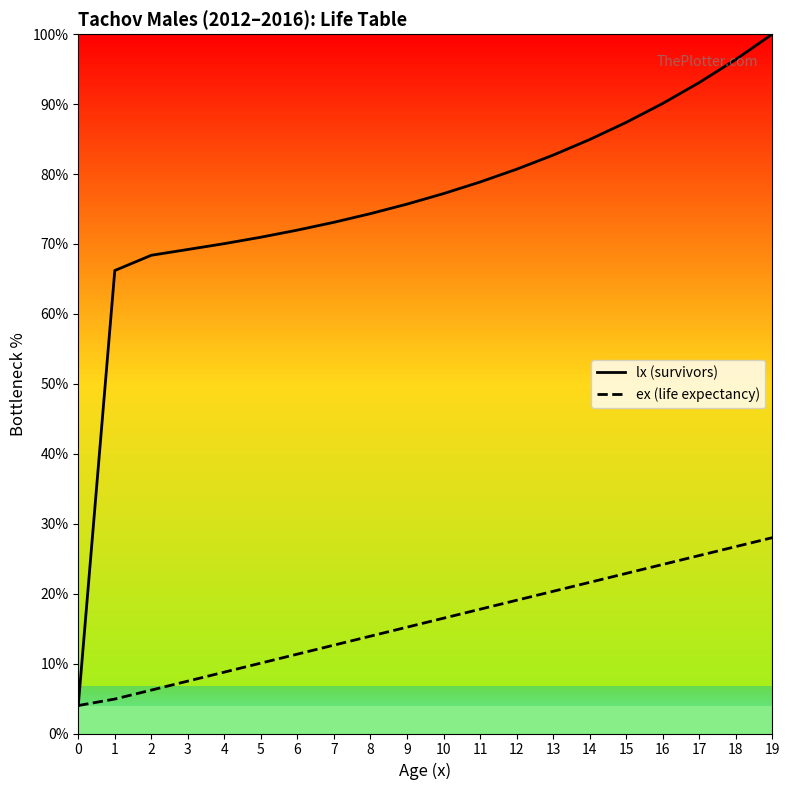

Is it true that ex (life expectancy) equals 10.3 at 2?

False